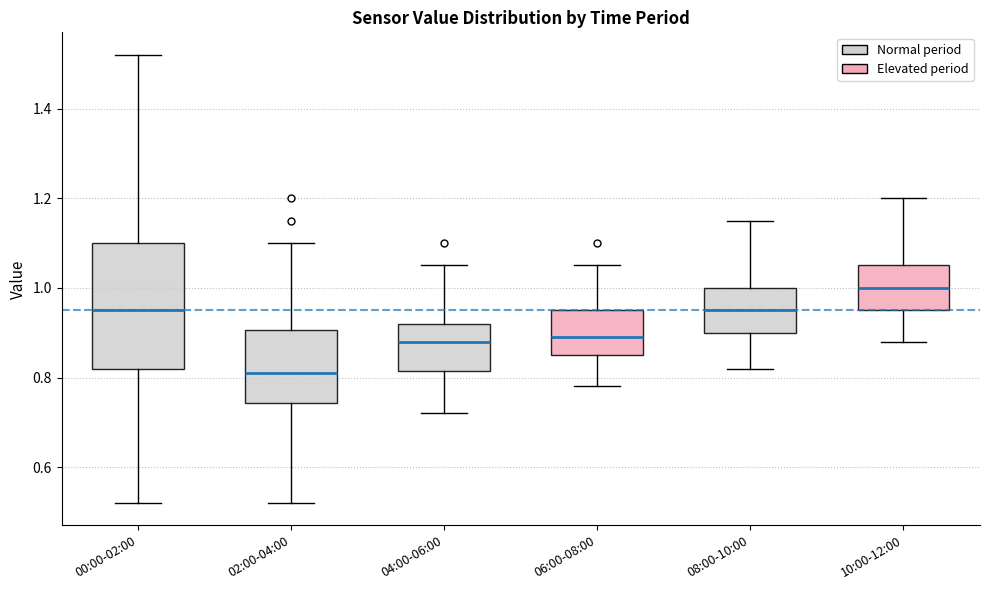

Reading left to right, transcribe this box plot: for each box, give where its median line is, the range the box spans, and where its two whiskers end, as read against the y-axis. The values are not printed on the chart, so give them approximately, as read against the axis.

00:00-02:00: median 0.96, box 0.82 to 1.10, whiskers 0.52 to 1.52
02:00-04:00: median 0.82, box 0.74 to 0.90, whiskers 0.52 to 1.10
04:00-06:00: median 0.88, box 0.82 to 0.92, whiskers 0.72 to 1.06
06:00-08:00: median 0.90, box 0.86 to 0.96, whiskers 0.78 to 1.06
08:00-10:00: median 0.96, box 0.90 to 1.00, whiskers 0.82 to 1.16
10:00-12:00: median 1.00, box 0.96 to 1.06, whiskers 0.88 to 1.20